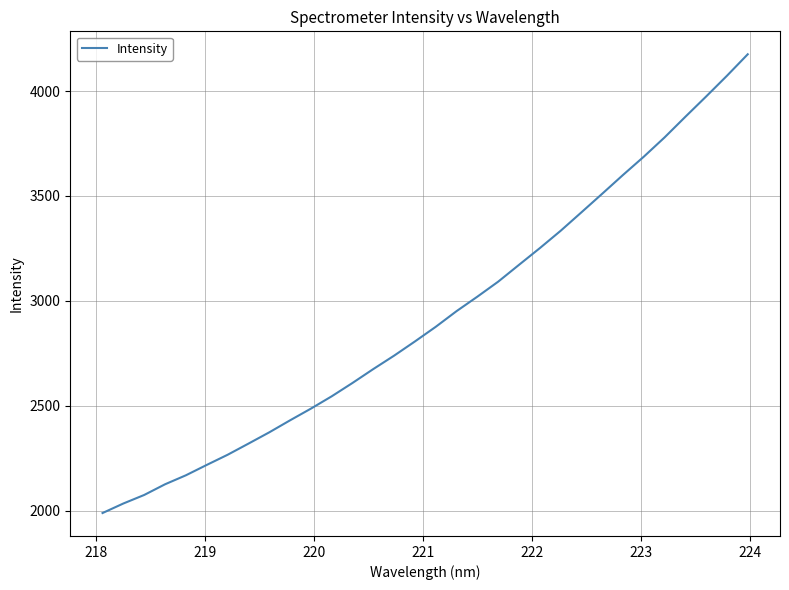

What is the smallest value displayed?

1988.0